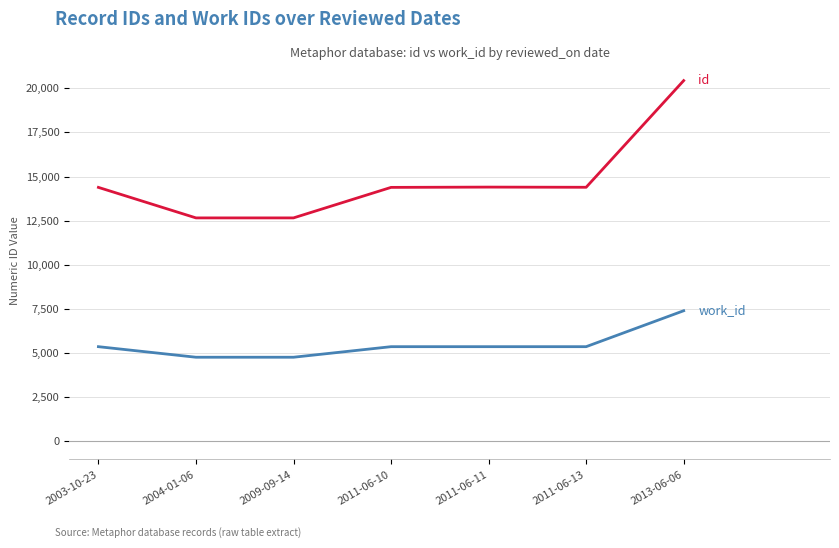

What is the spread (max minus min) of values at 2009-09-14?

7889